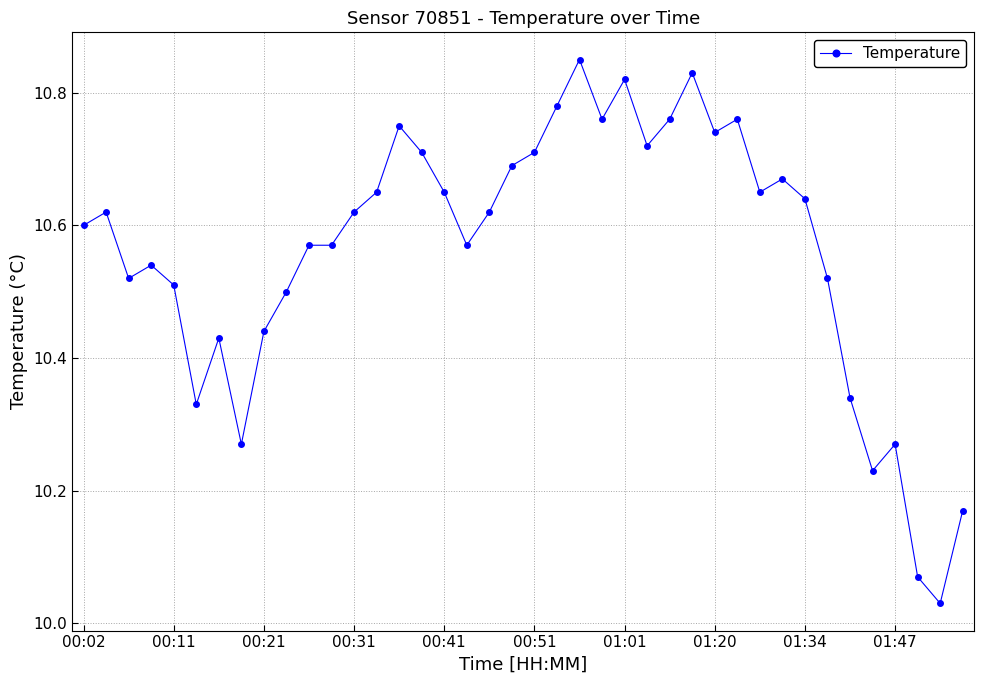

What is the difference between the maximum and minimum values?

0.8